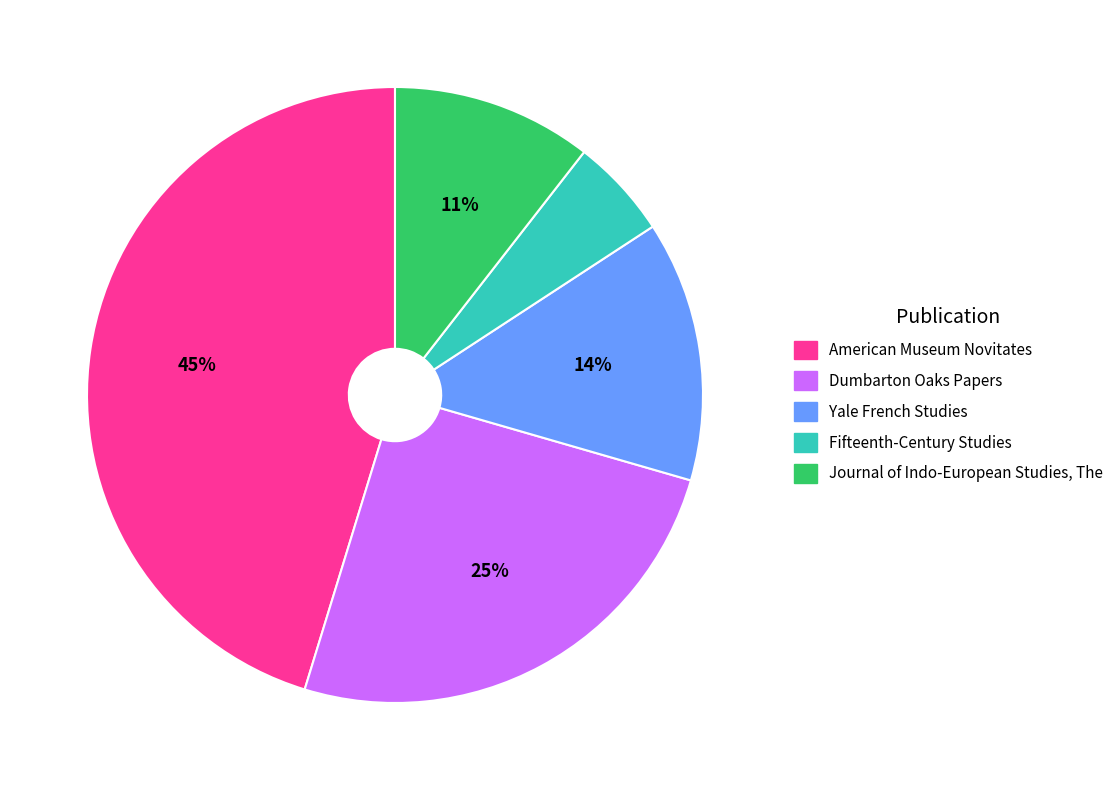

Is there any slice that represents more than half of the pie?

No